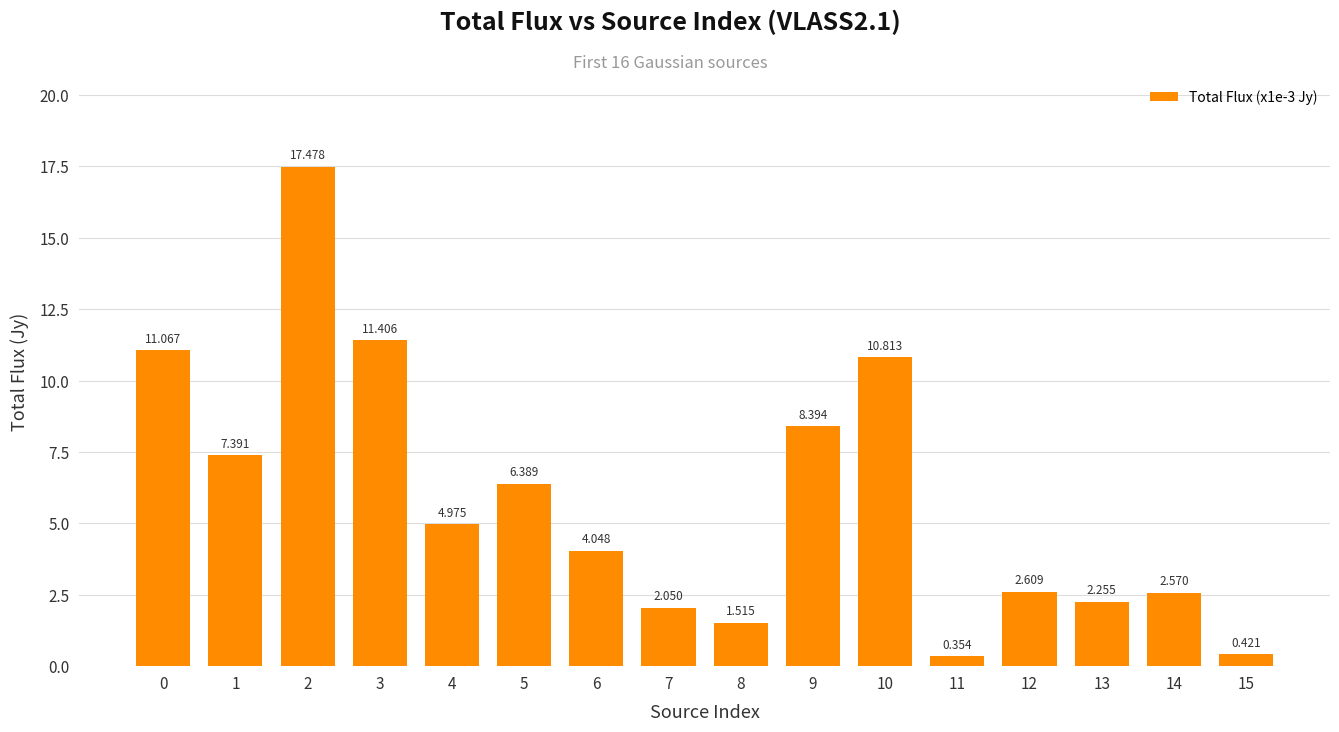

How many data points does each series have?

16